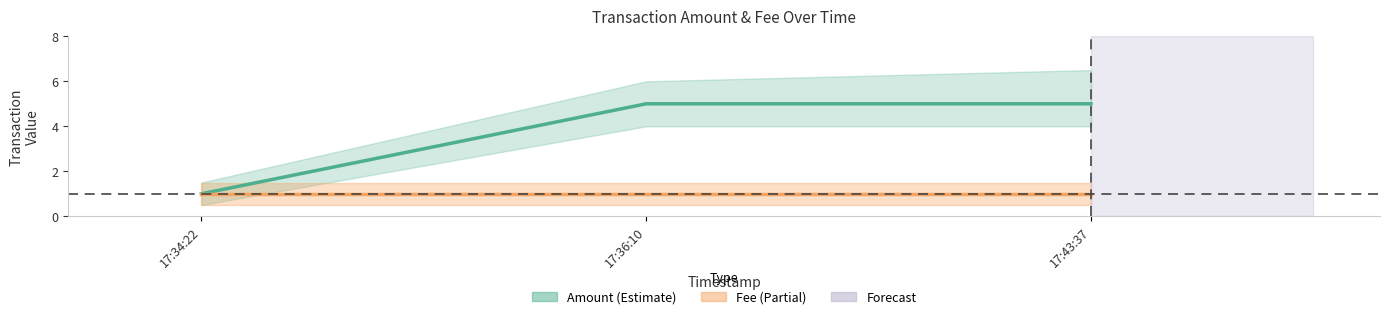

At which label does Amount reach its minimum?

17:34:22